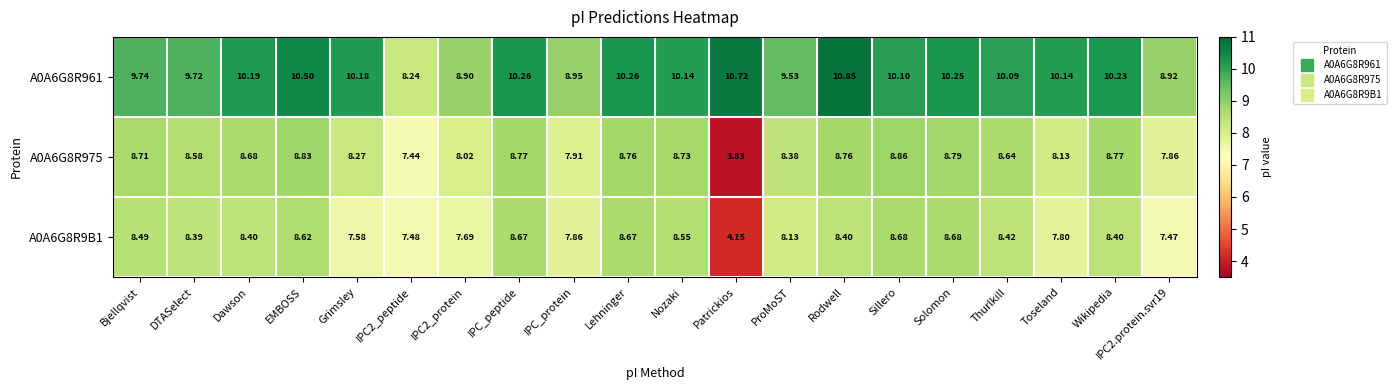

Where does the A0A6G8R975 series first go above 8?

Bjellqvist